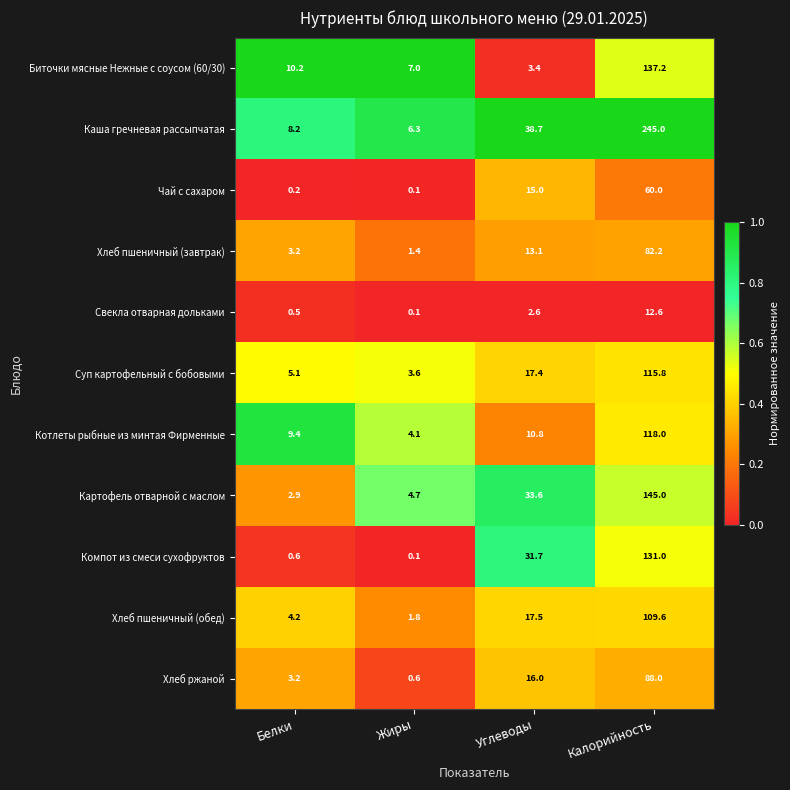

At which label is Хлеб ржаной closest to 44?

Углеводы